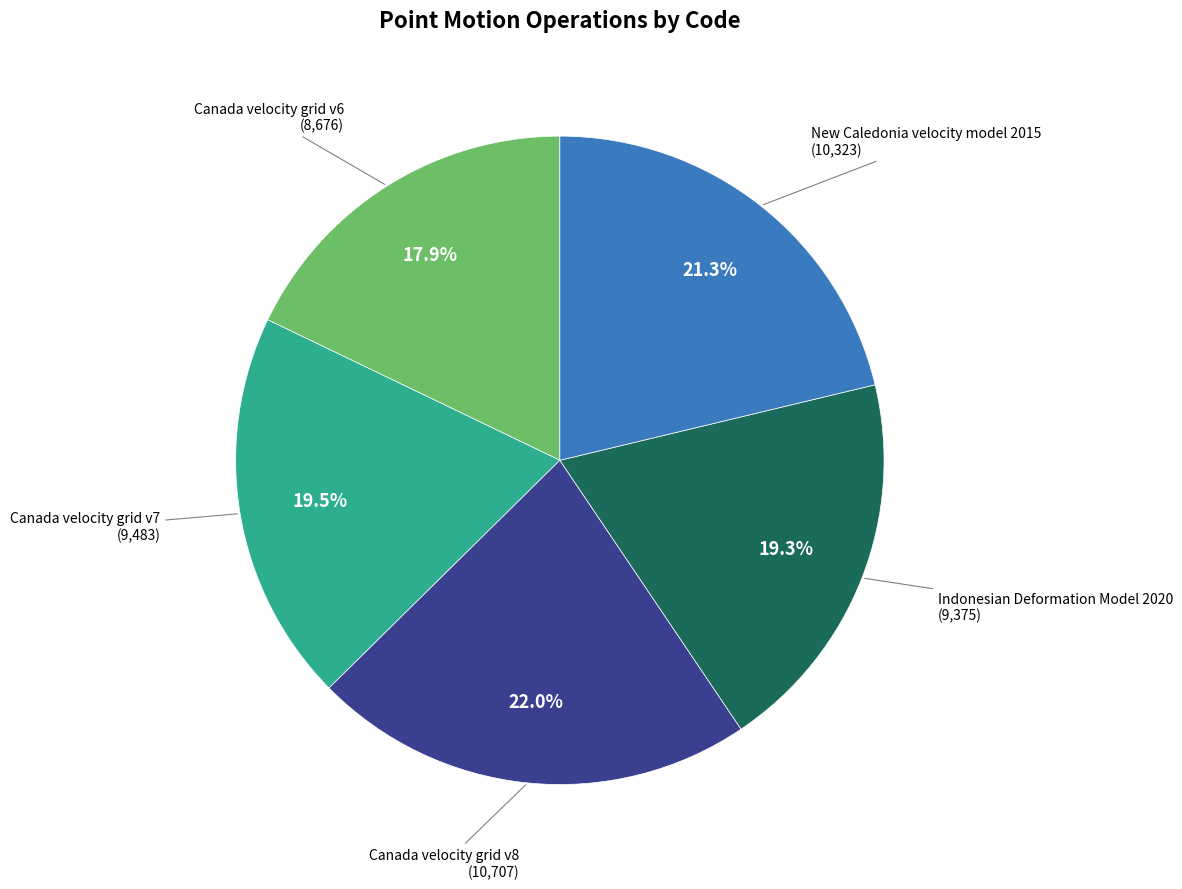

How many slices are in this pie chart?

5